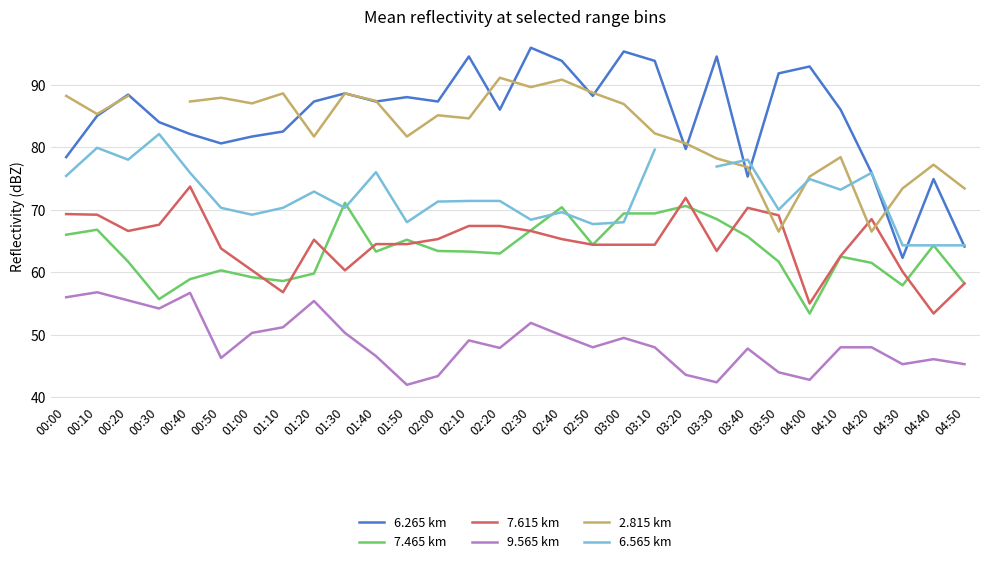

At which category does the chart reach its peak across all series?

02:30